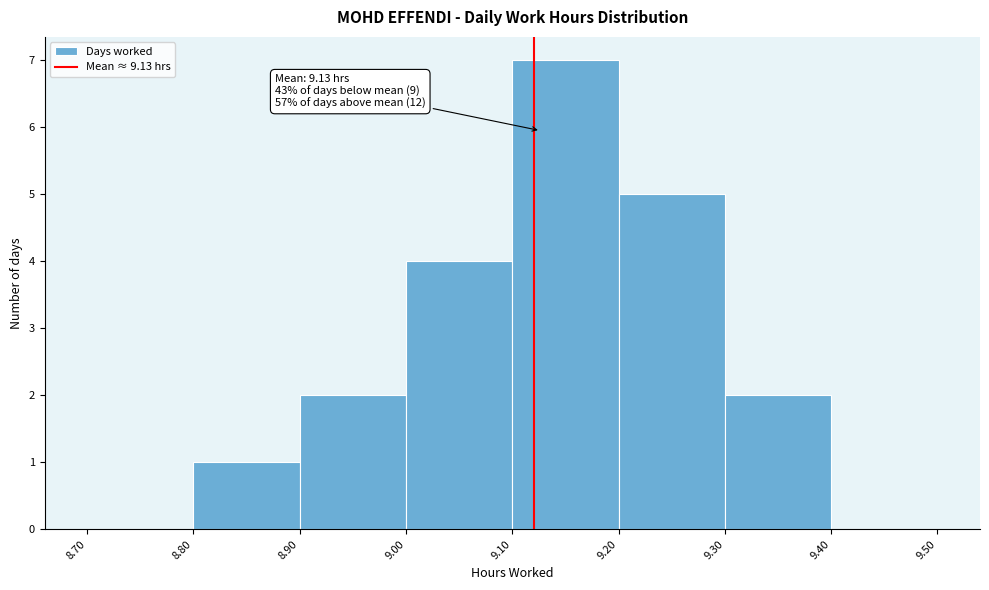

Which range on the x-axis has the tallest bar?

9.10 to 9.20